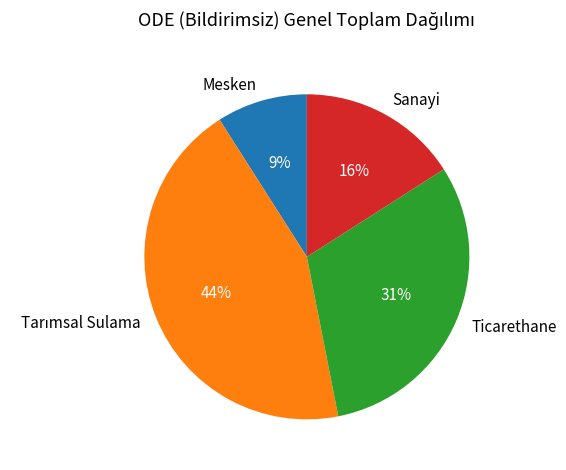

Which has a higher value, Mesken or Ticarethane?

Ticarethane